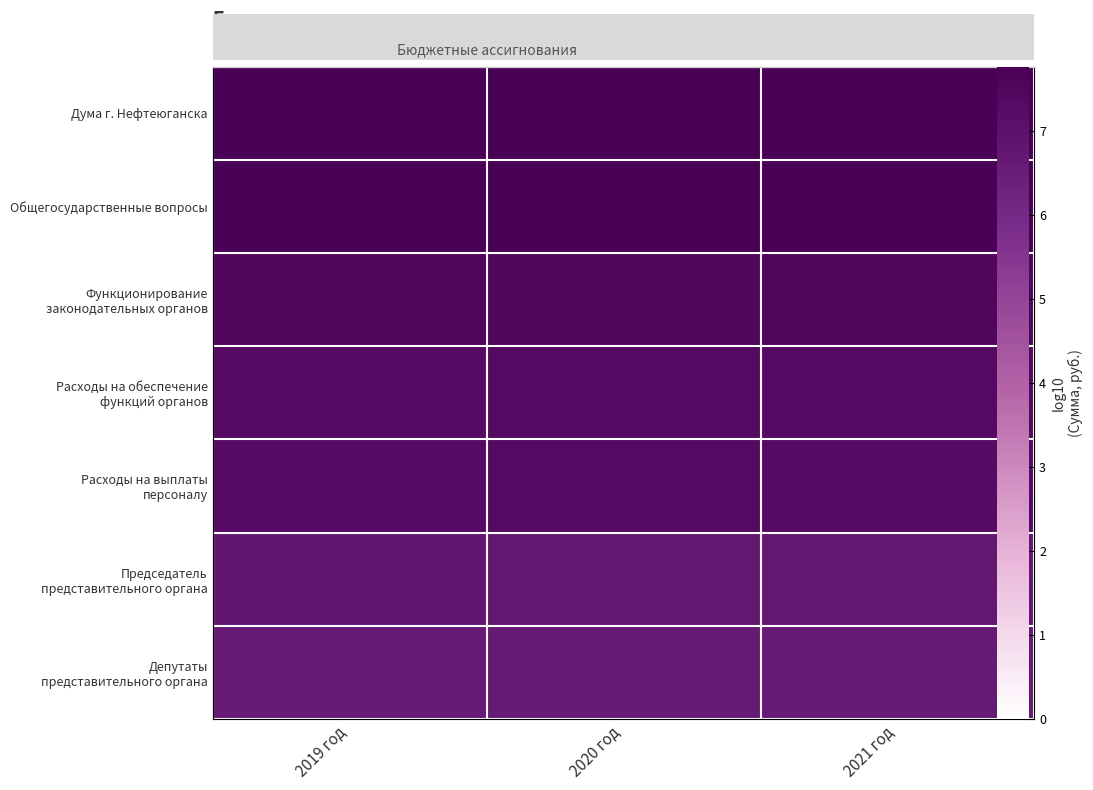

At how many categories does at least one series exceed 7?

3